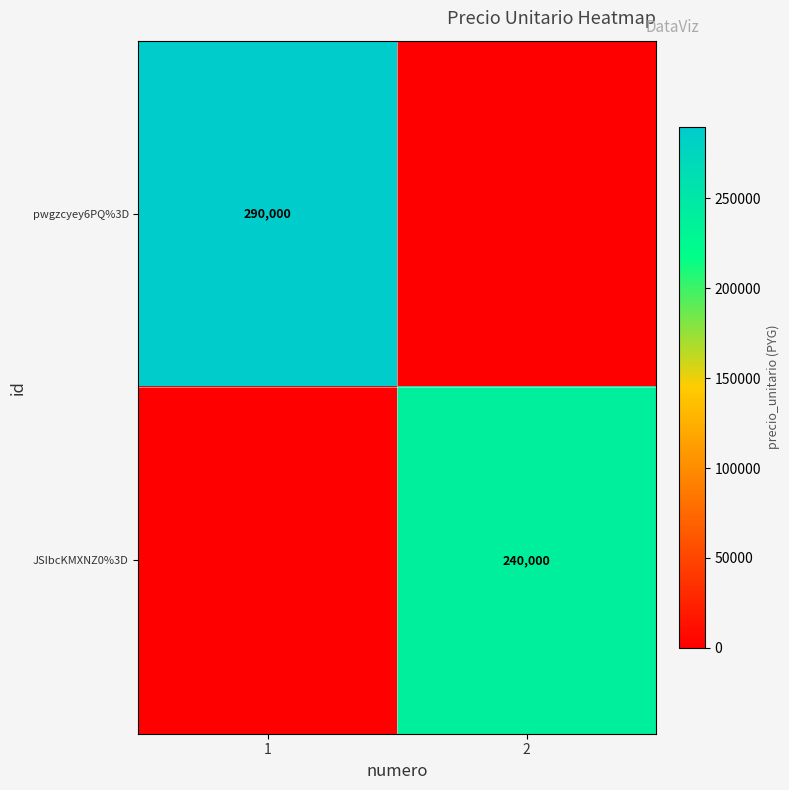

True or false: JSIbcKMXNZ0%3D has a value of 240000 at 2.

True